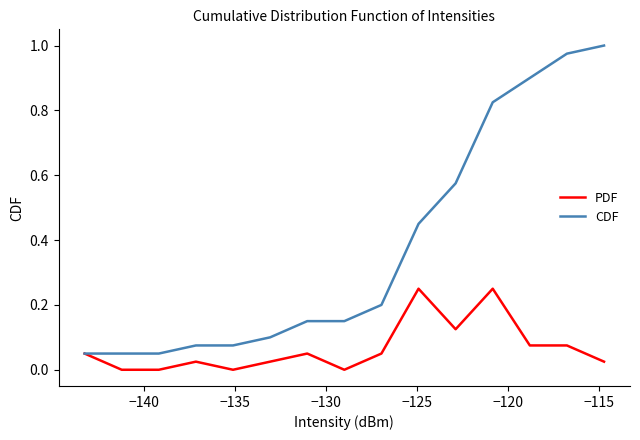

List the series in order of their overall mean, highest first.

CDF, PDF